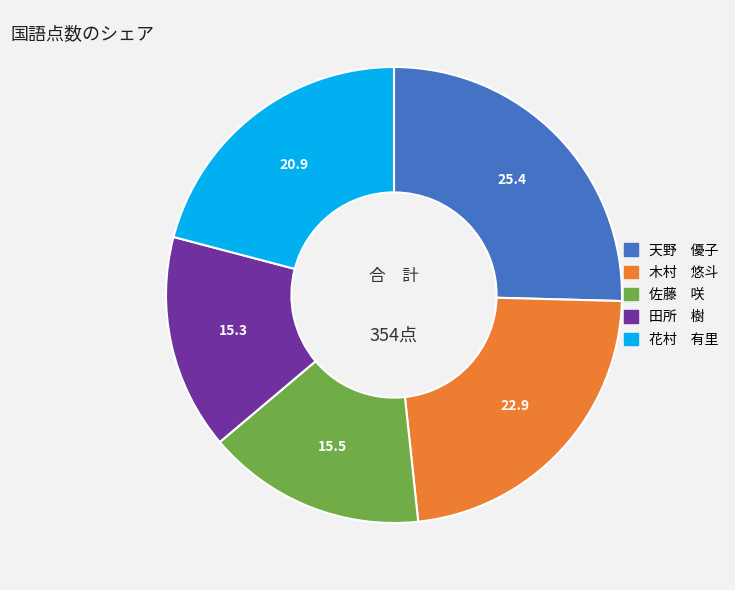

Between 花村 有里 and 木村 悠斗, which is larger?

木村 悠斗